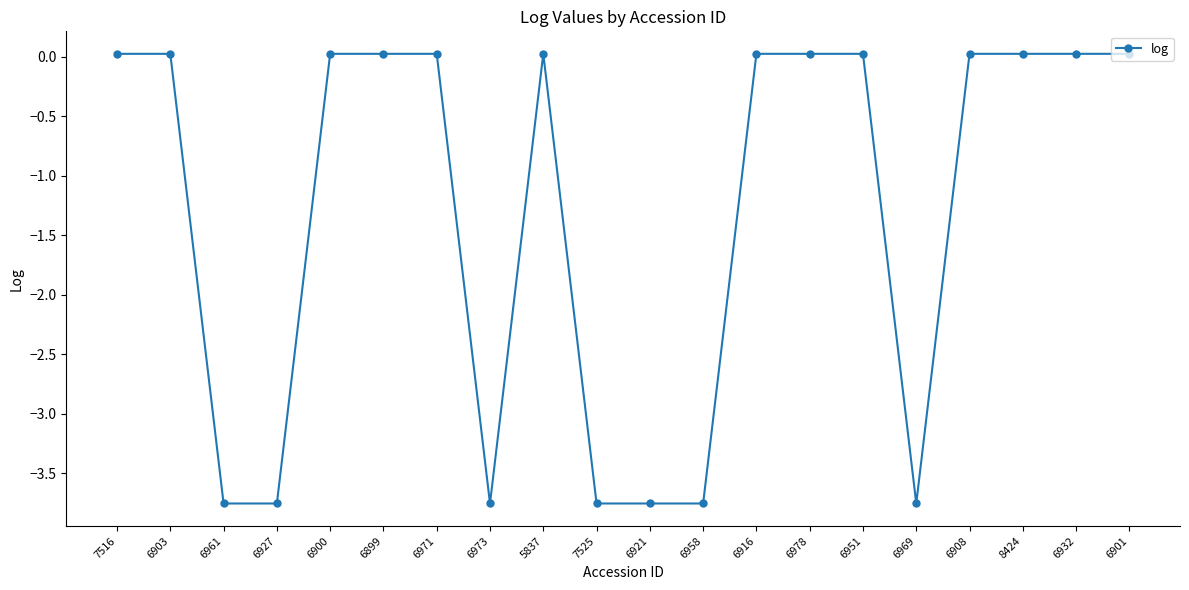

What position from the right is 6958?

9